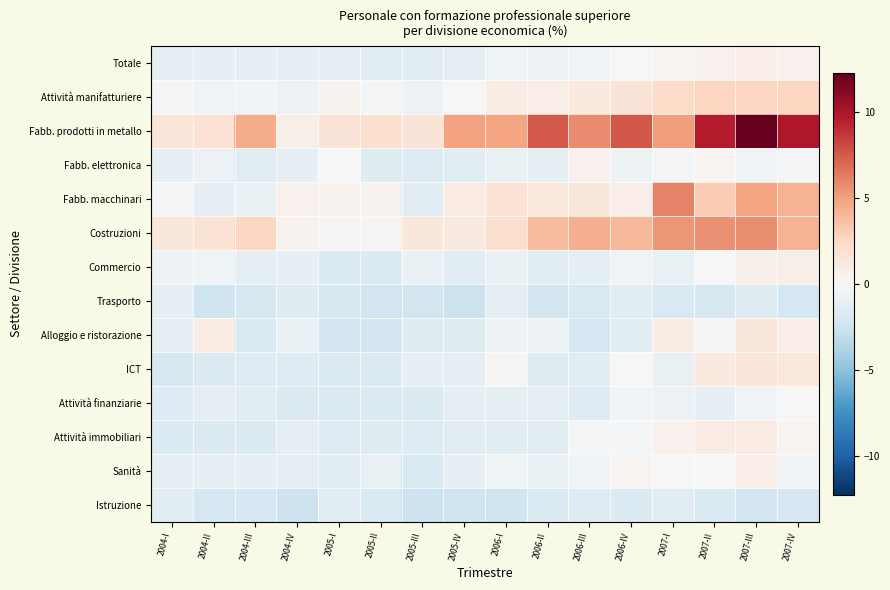

Reading right to left, list all the values displayed in this chart.

Totale: 2007-IV=0.5	2007-III=0.8	2007-II=0.6	2007-I=0.3	2006-IV=0.0	2006-III=-0.4	2006-II=-0.6	2006-I=-0.6	2005-IV=-1.1	2005-III=-1.3	2005-II=-1.3	2005-I=-1.2	2004-IV=-1.2	2004-III=-1.1	2004-II=-1.0	2004-I=-1.0
Attività manifatturiere: 2007-IV=2.7	2007-III=2.5	2007-II=2.6	2007-I=2.3	2006-IV=1.6	2006-III=1.2	2006-II=0.9	2006-I=0.9	2005-IV=0.0	2005-III=-0.7	2005-II=-0.3	2005-I=0.4	2004-IV=-0.7	2004-III=-0.4	2004-II=-0.5	2004-I=-0.2
Fabb. prodotti in metallo: 2007-IV=9.8	2007-III=12.3	2007-II=9.7	2007-I=5.1	2006-IV=7.7	2006-III=5.8	2006-II=7.5	2006-I=4.8	2005-IV=4.9	2005-III=1.6	2005-II=1.9	2005-I=1.6	2004-IV=0.7	2004-III=4.5	2004-II=1.8	2004-I=1.5
Fabb. elettronica: 2007-IV=-0.1	2007-III=-0.5	2007-II=0.3	2007-I=-0.3	2006-IV=-0.7	2006-III=0.5	2006-II=-1.2	2006-I=-0.9	2005-IV=-1.4	2005-III=-1.6	2005-II=-1.5	2005-I=-0.1	2004-IV=-1.0	2004-III=-1.3	2004-II=-0.7	2004-I=-1.0
Fabb. macchinari: 2007-IV=4.3	2007-III=4.8	2007-II=3.1	2007-I=6.1	2006-IV=0.8	2006-III=1.4	2006-II=1.3	2006-I=1.7	2005-IV=1.0	2005-III=-1.4	2005-II=0.5	2005-I=0.4	2004-IV=0.6	2004-III=-0.9	2004-II=-1.0	2004-I=-0.2
Costruzioni: 2007-IV=4.3	2007-III=5.7	2007-II=5.6	2007-I=5.4	2006-IV=4.0	2006-III=4.5	2006-II=3.9	2006-I=2.0	2005-IV=1.1	2005-III=1.4	2005-II=0.1	2005-I=0.1	2004-IV=0.5	2004-III=2.5	2004-II=1.6	2004-I=1.4
Commercio: 2007-IV=0.8	2007-III=0.6	2007-II=-0.1	2007-I=-0.9	2006-IV=-0.4	2006-III=-1.2	2006-II=-1.3	2006-I=-0.8	2005-IV=-1.3	2005-III=-0.8	2005-II=-1.7	2005-I=-1.6	2004-IV=-1.0	2004-III=-1.2	2004-II=-0.5	2004-I=-0.7
Trasporto: 2007-IV=-2.2	2007-III=-1.5	2007-II=-2.0	2007-I=-1.9	2006-IV=-1.3	2006-III=-1.9	2006-II=-2.2	2006-I=-1.2	2005-IV=-2.6	2005-III=-2.2	2005-II=-2.3	2005-I=-1.9	2004-IV=-1.5	2004-III=-2.0	2004-II=-2.5	2004-I=-1.0
Alloggio e ristorazione: 2007-IV=0.8	2007-III=1.4	2007-II=-0.1	2007-I=0.9	2006-IV=-1.3	2006-III=-2.1	2006-II=-0.7	2006-I=-0.6	2005-IV=-1.5	2005-III=-1.5	2005-II=-2.2	2005-I=-2.2	2004-IV=-0.8	2004-III=-1.9	2004-II=0.9	2004-I=-1.0
ICT: 2007-IV=1.3	2007-III=1.5	2007-II=1.2	2007-I=-0.9	2006-IV=-0.1	2006-III=-1.3	2006-II=-1.5	2006-I=0.1	2005-IV=-1.1	2005-III=-1.0	2005-II=-1.7	2005-I=-1.7	2004-IV=-1.6	2004-III=-1.6	2004-II=-1.8	2004-I=-2.0
Attività finanziarie: 2007-IV=-0.0	2007-III=-0.4	2007-II=-1.1	2007-I=-0.7	2006-IV=-0.4	2006-III=-1.6	2006-II=-1.2	2006-I=-1.2	2005-IV=-1.2	2005-III=-1.8	2005-II=-1.6	2005-I=-1.8	2004-IV=-1.8	2004-III=-1.4	2004-II=-1.2	2004-I=-1.6
Attività immobiliari: 2007-IV=0.3	2007-III=1.0	2007-II=1.1	2007-I=0.6	2006-IV=-0.3	2006-III=-0.2	2006-II=-1.3	2006-I=-1.3	2005-IV=-1.4	2005-III=-1.6	2005-II=-1.5	2005-I=-1.6	2004-IV=-1.2	2004-III=-1.7	2004-II=-1.7	2004-I=-1.7
Sanità: 2007-IV=-0.3	2007-III=0.8	2007-II=-0.1	2007-I=0.0	2006-IV=0.3	2006-III=-0.5	2006-II=-0.8	2006-I=-0.5	2005-IV=-1.0	2005-III=-1.8	2005-II=-1.0	2005-I=-1.4	2004-IV=-1.2	2004-III=-1.2	2004-II=-1.1	2004-I=-1.1
Istruzione: 2007-IV=-2.1	2007-III=-2.4	2007-II=-1.9	2007-I=-1.3	2006-IV=-1.7	2006-III=-1.5	2006-II=-1.7	2006-I=-2.5	2005-IV=-2.5	2005-III=-2.5	2005-II=-1.8	2005-I=-1.3	2004-IV=-2.6	2004-III=-2.0	2004-II=-2.1	2004-I=-1.3